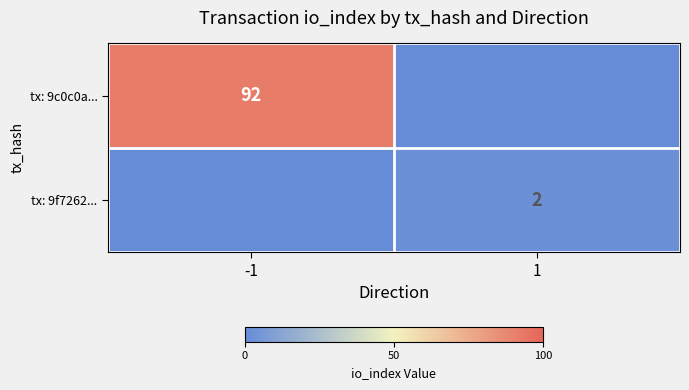

True or false: tx: 9f7262... has a value of 1 at 1.

False